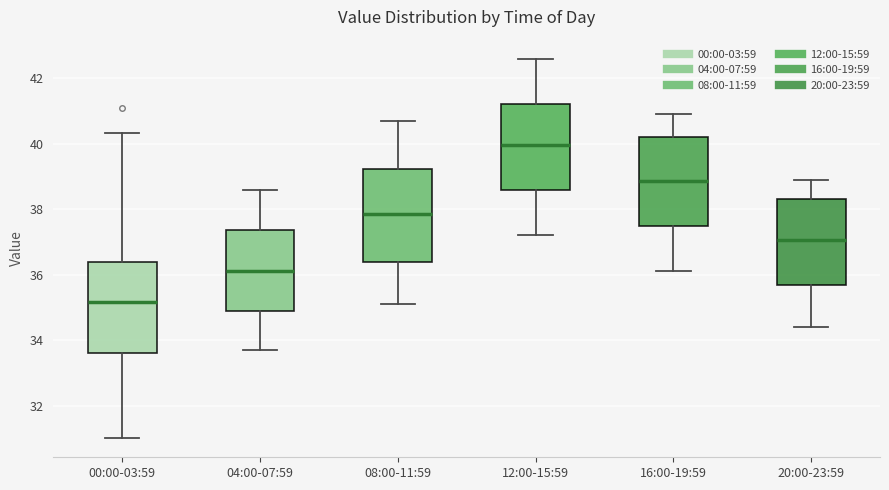

Reading left to right, read every box against the y-axis: the position of its median line, the range the box covers, and the ends of its whiskers. The values are not printed on the chart, so give them approximately, as read against the axis.

00:00-03:59: median 35.2, box 33.6 to 36.4, whiskers 31.0 to 40.4
04:00-07:59: median 36.2, box 34.8 to 37.4, whiskers 33.8 to 38.6
08:00-11:59: median 37.8, box 36.4 to 39.2, whiskers 35.2 to 40.8
12:00-15:59: median 40.0, box 38.6 to 41.2, whiskers 37.2 to 42.6
16:00-19:59: median 38.8, box 37.4 to 40.2, whiskers 36.2 to 41.0
20:00-23:59: median 37.0, box 35.6 to 38.4, whiskers 34.4 to 39.0